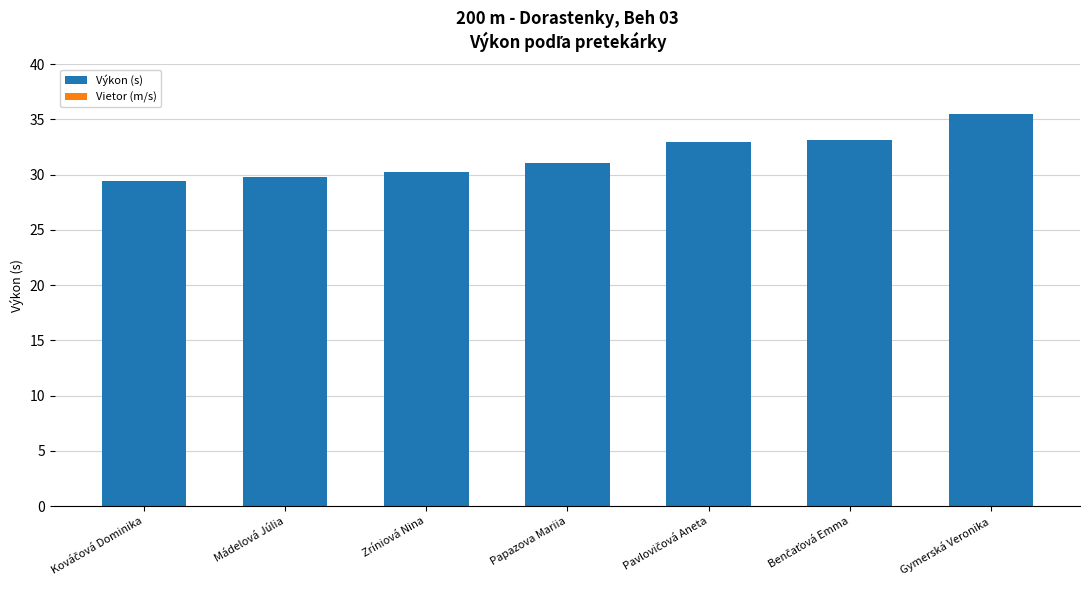

The value at Zríniová Nina is 14.1. True or false?

False